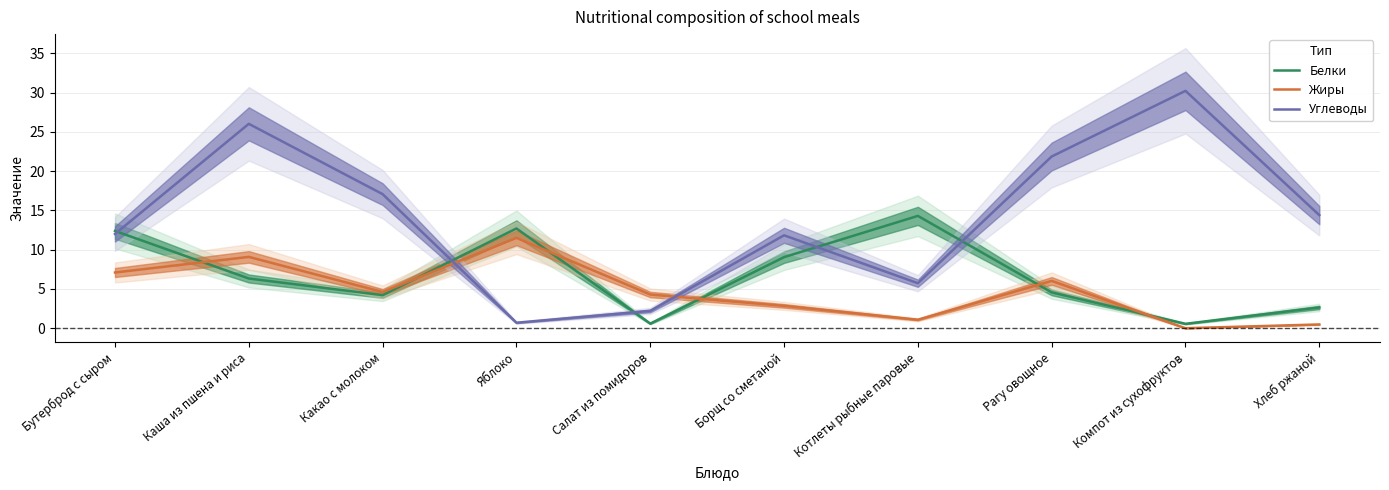

What are all the series names shown in the legend?

Белки, Жиры, Углеводы